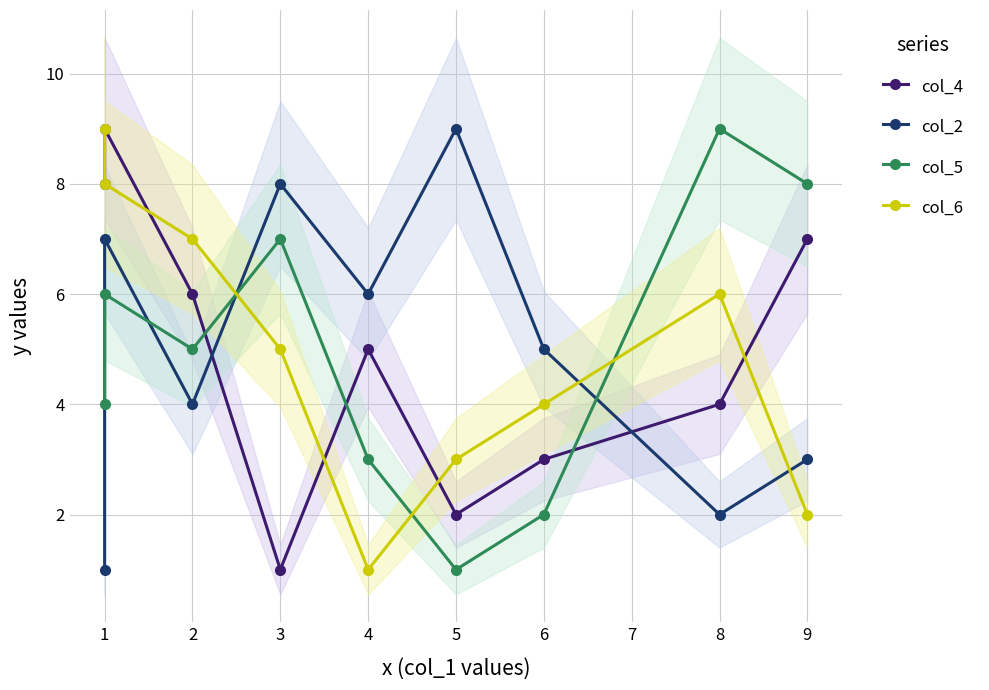

What is the value of the col_4 point at the 2nd from the left?

9